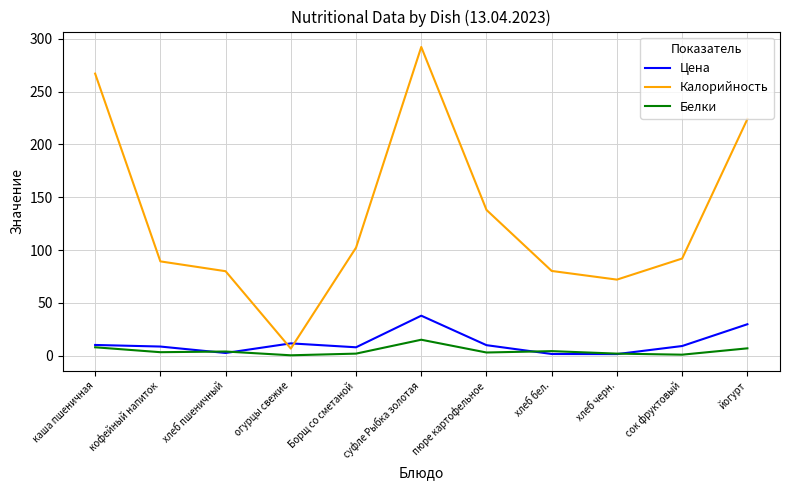

What is the approximate value of Белки at йогурт?

7.0